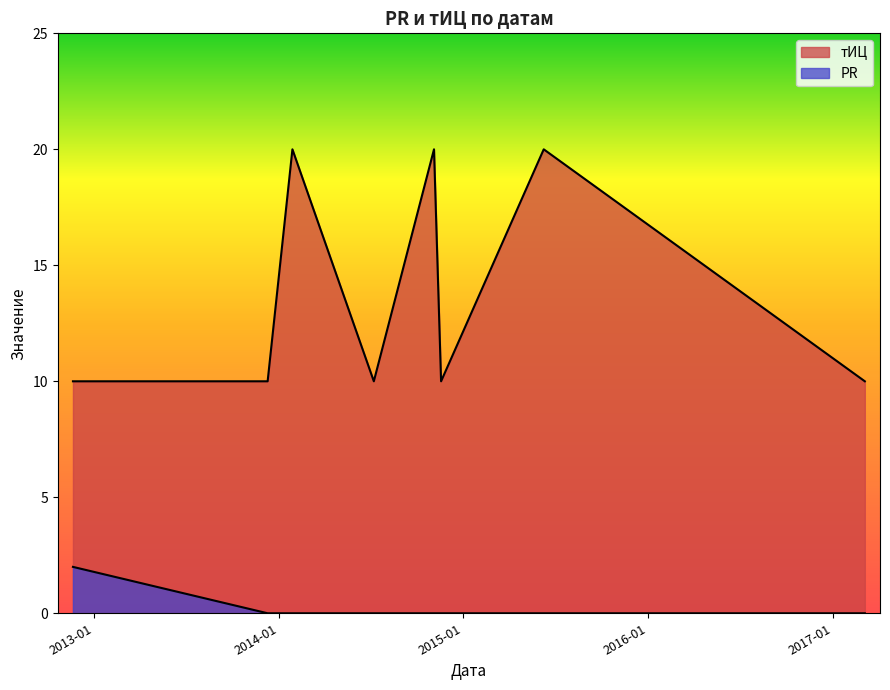

True or false: тИЦ and PR cross at least once.

False